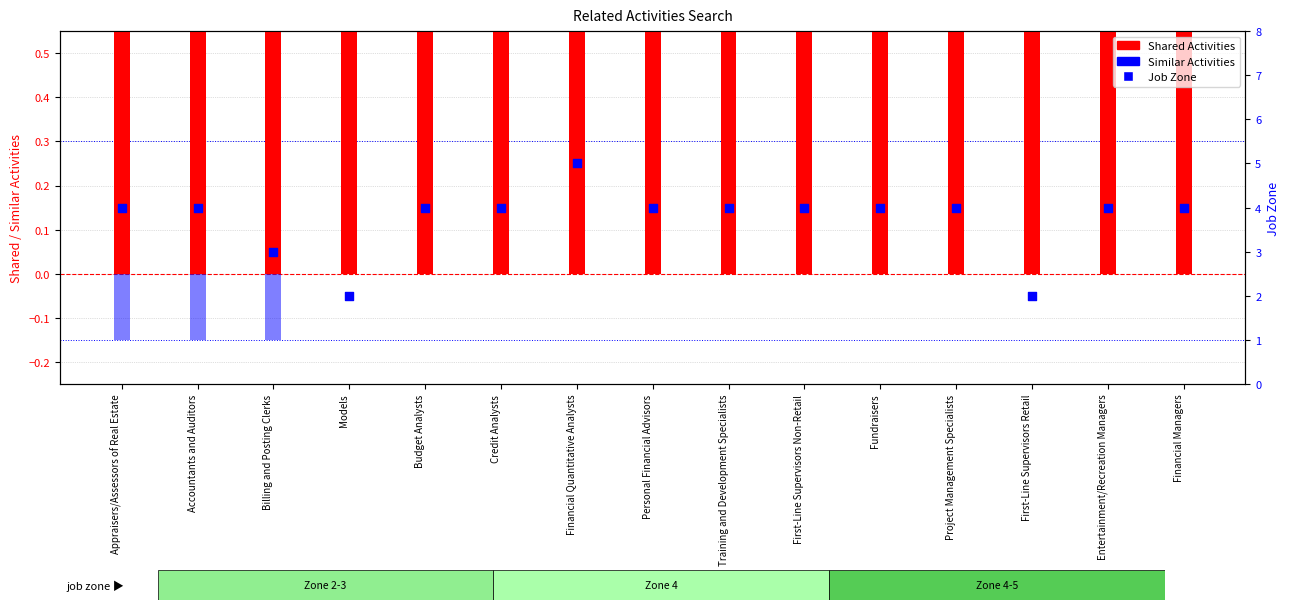

At which category is the sum across all series the highest?

Financial Quantitative Analysts